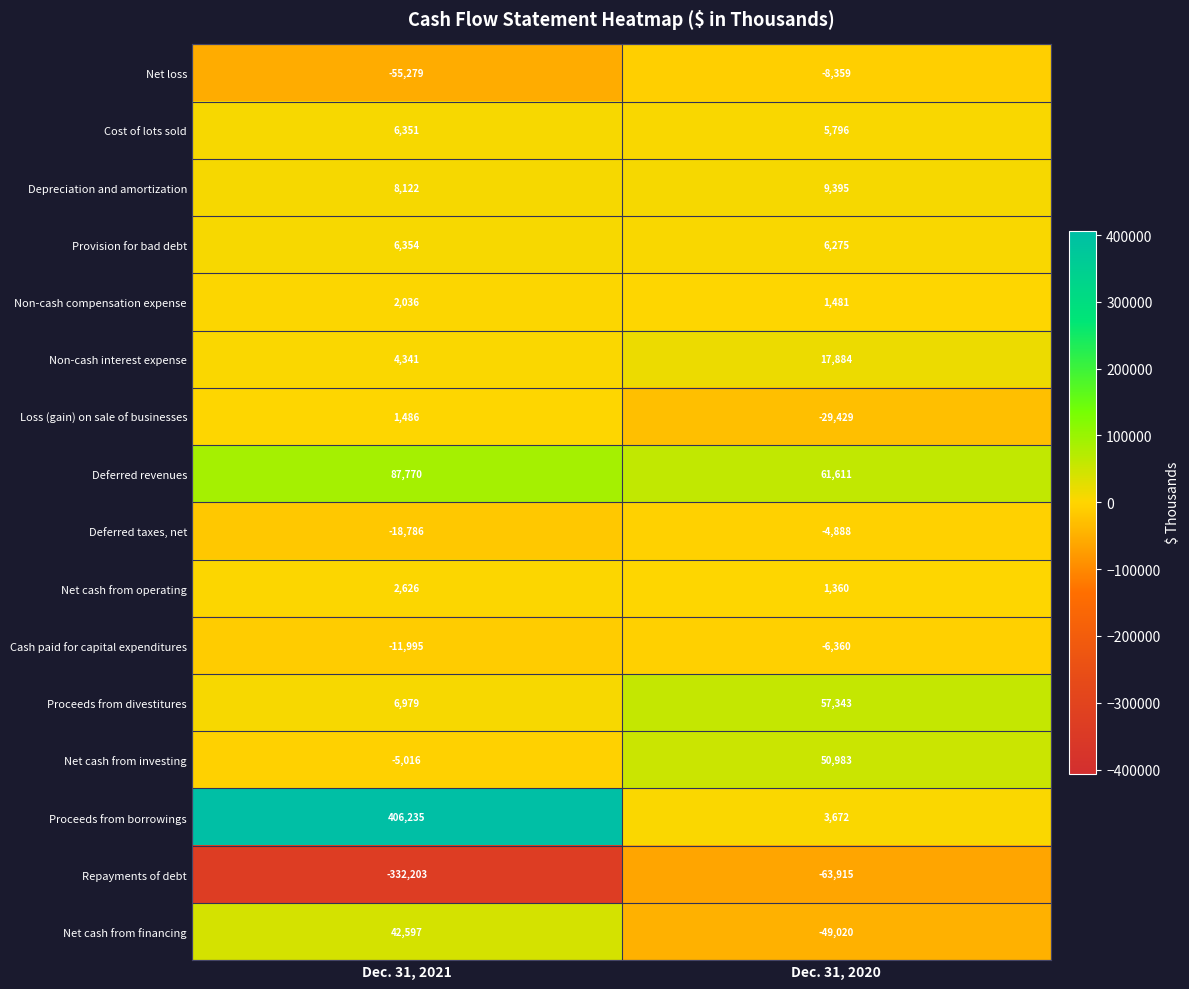

Which series has the largest range (max minus min)?

Proceeds from borrowings